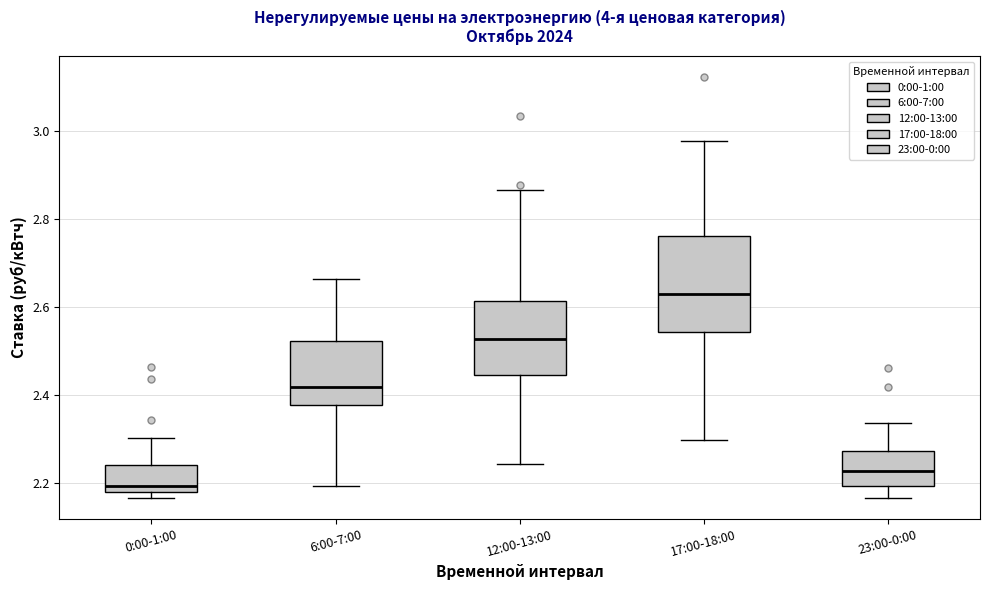

Where does the lower whisker of the box for 12:00-13:00 end on the y-axis? The values are not printed on the chart, so give them approximately, as read against the axis.

2.24